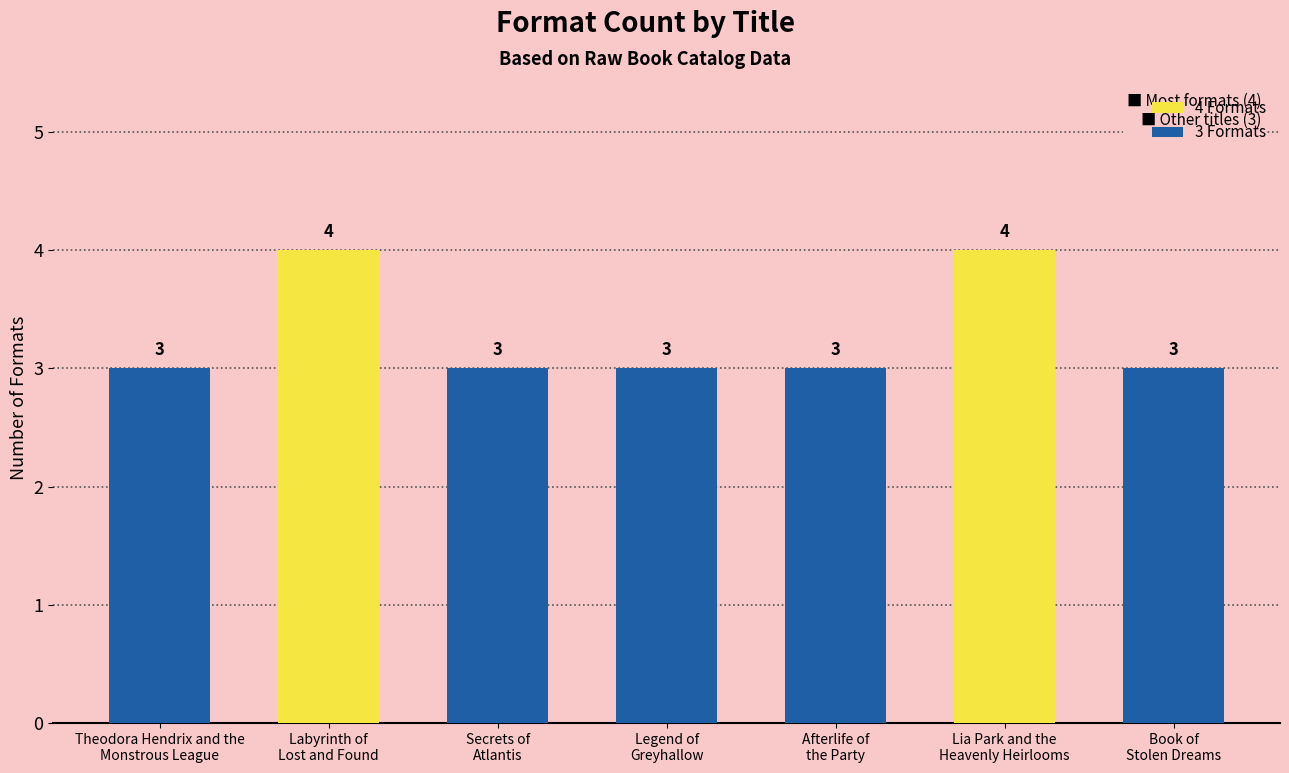

Reading right to left, extract all data points from this chart.

3	4	3	3	3	4	3